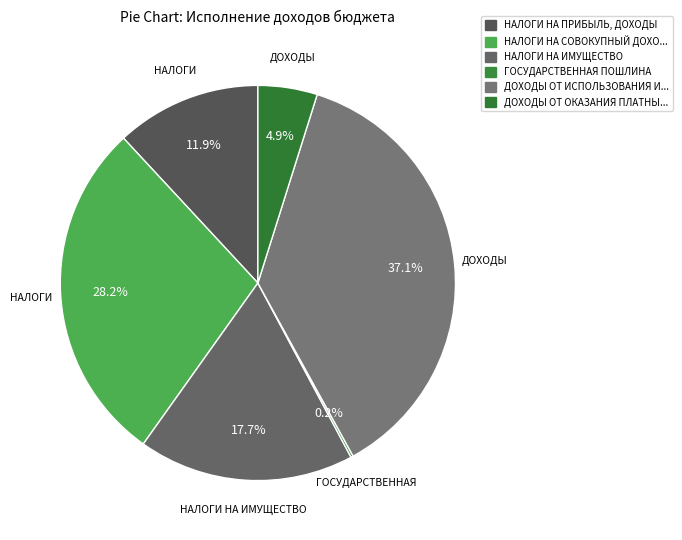

Rank the categories by value from lowest to highest.

ГОСУДАРСТВЕННАЯ ПОШЛИНА, ДОХОДЫ ОТ ОКАЗАНИЯ ПЛАТНЫХ УСЛУГ, НАЛОГИ НА ПРИБЫЛЬ, ДОХОДЫ, НАЛОГИ НА ИМУЩЕСТВО, НАЛОГИ НА СОВОКУПНЫЙ ДОХОД, ДОХОДЫ ОТ ИСПОЛЬЗОВАНИЯ ИМУЩЕСТВА